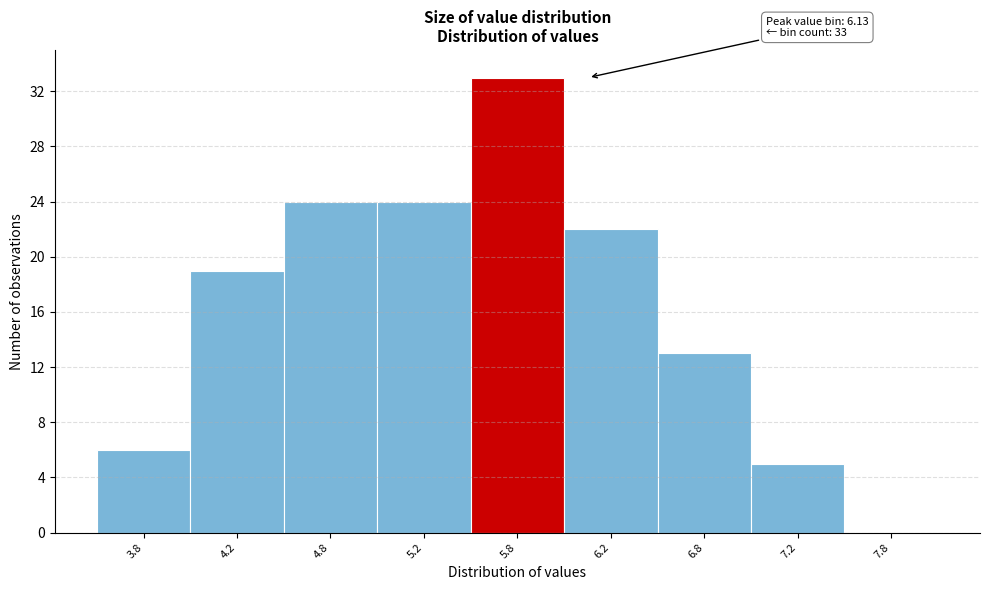

Reading left to right, what are all the values shown in this chart?

3.8=6	4.2=19	4.8=24	5.2=24	5.8=33	6.2=22	6.8=13	7.2=5	7.8=0